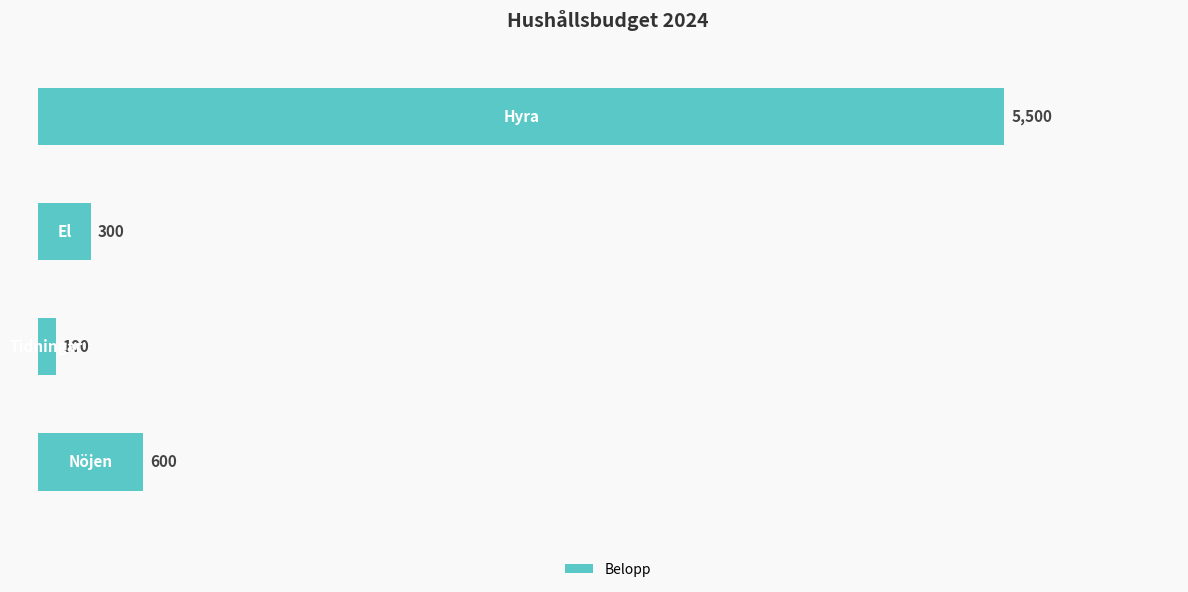

How many data points does each series have?

4